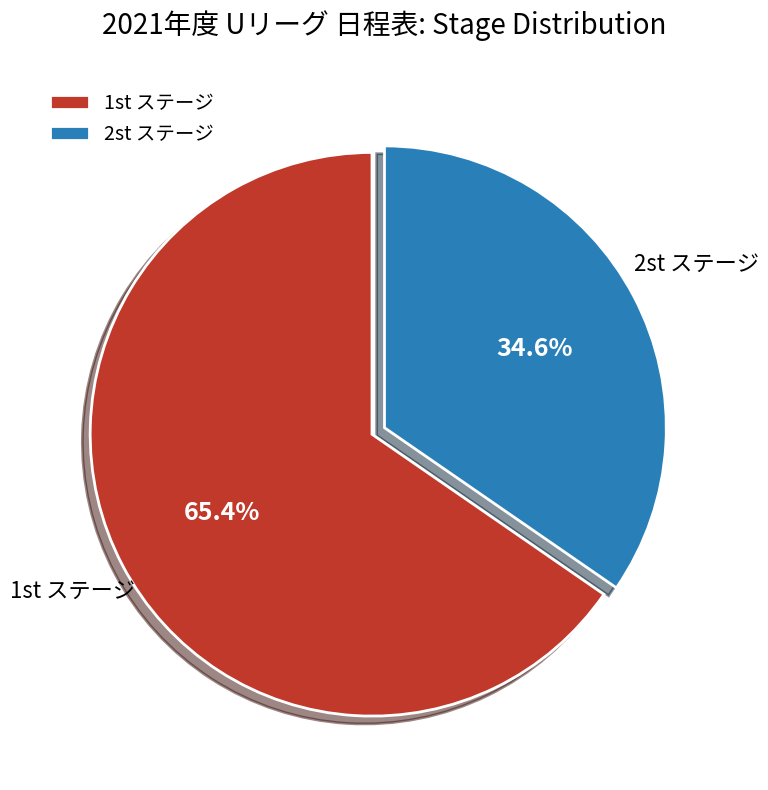

What is the largest slice in the pie chart?

1st